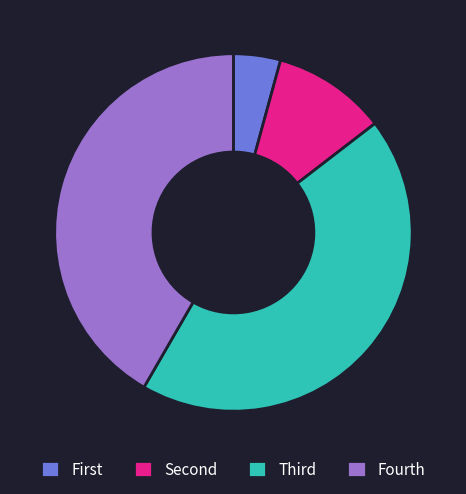

Rank the categories by value from highest to lowest.

Third, Fourth, Second, First